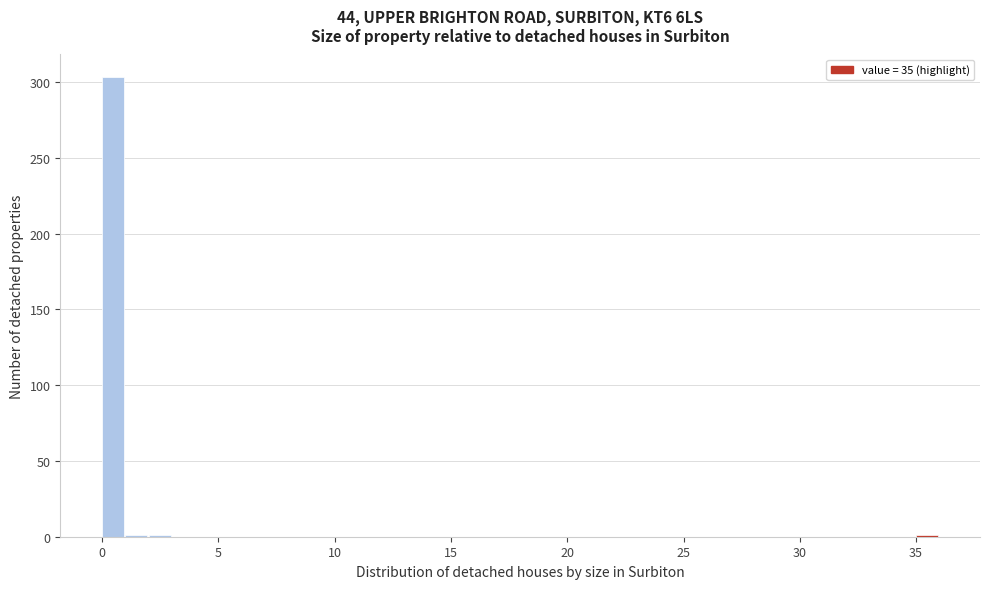

Read against the x-axis, roughly where is the centre of the tallest bar?

0.5